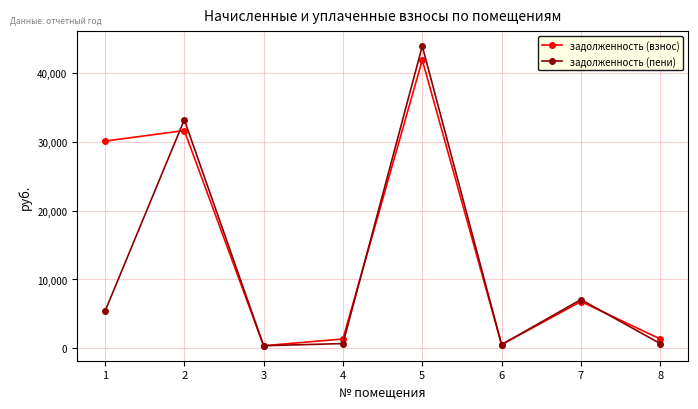

List the series in order of their overall mean, highest first.

задолженность (взнос), задолженность (пени)